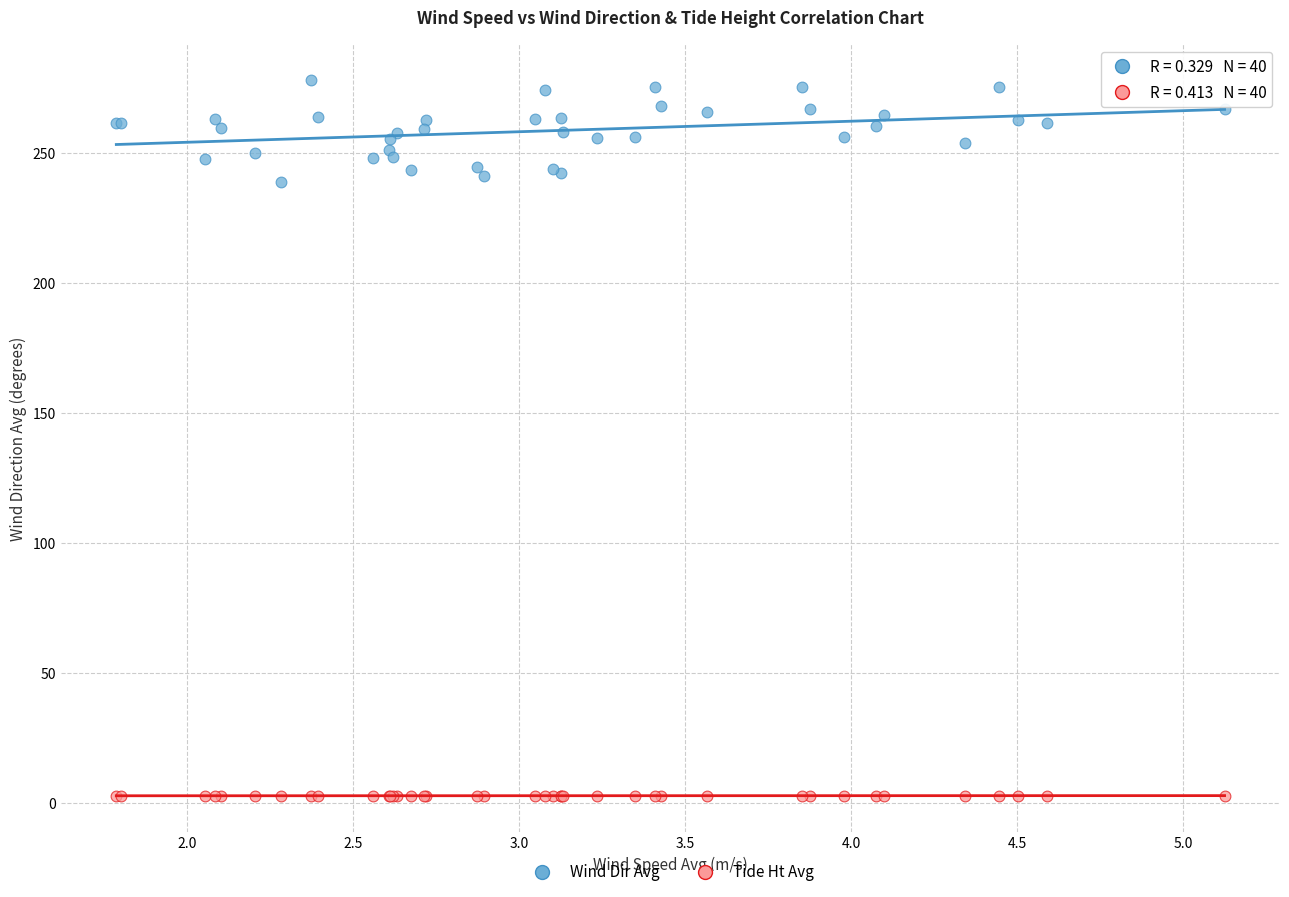

Which series has the widest spread of Y values?

Wind Dir Avg